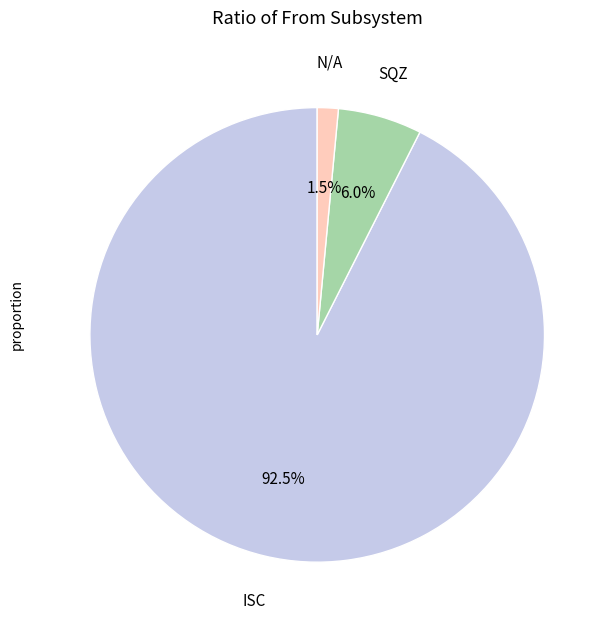

Does any single category account for the majority?

Yes